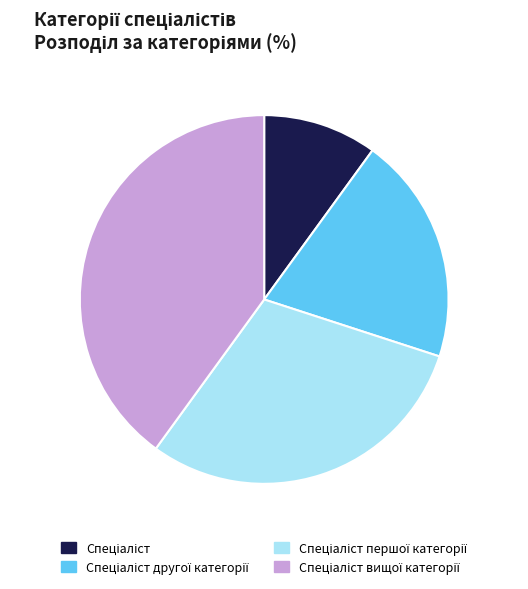

Is there any slice that represents more than half of the pie?

No